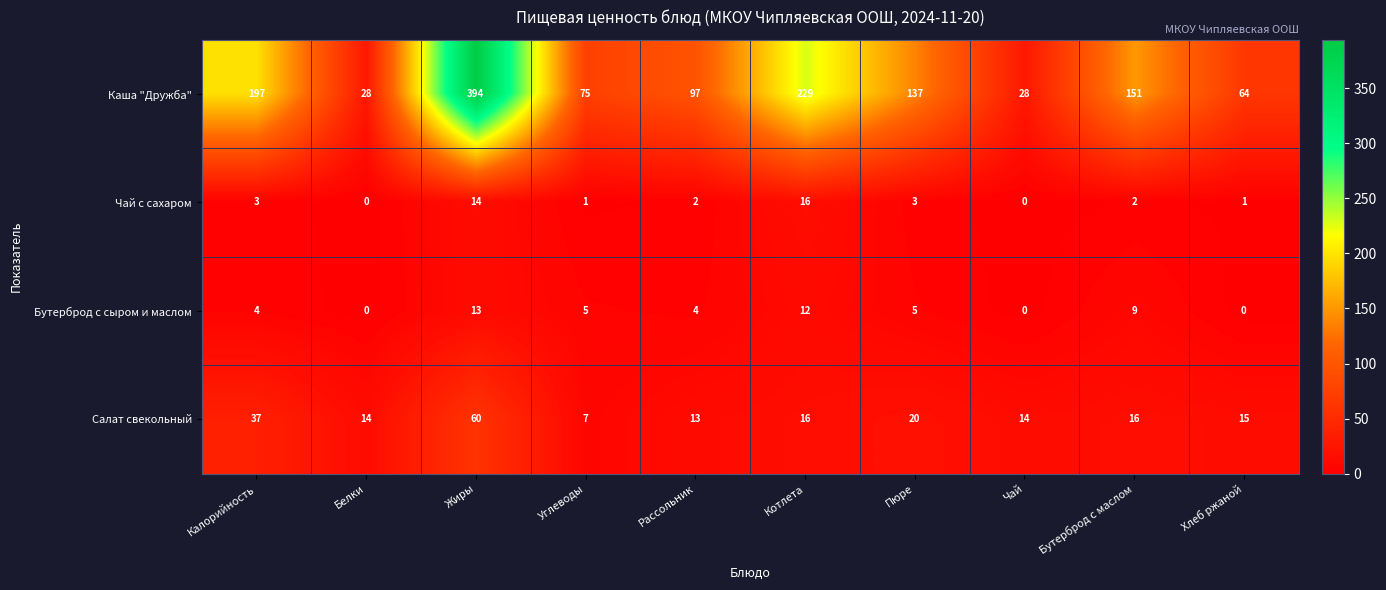

Which label corresponds to the largest value in the chart?

Жиры